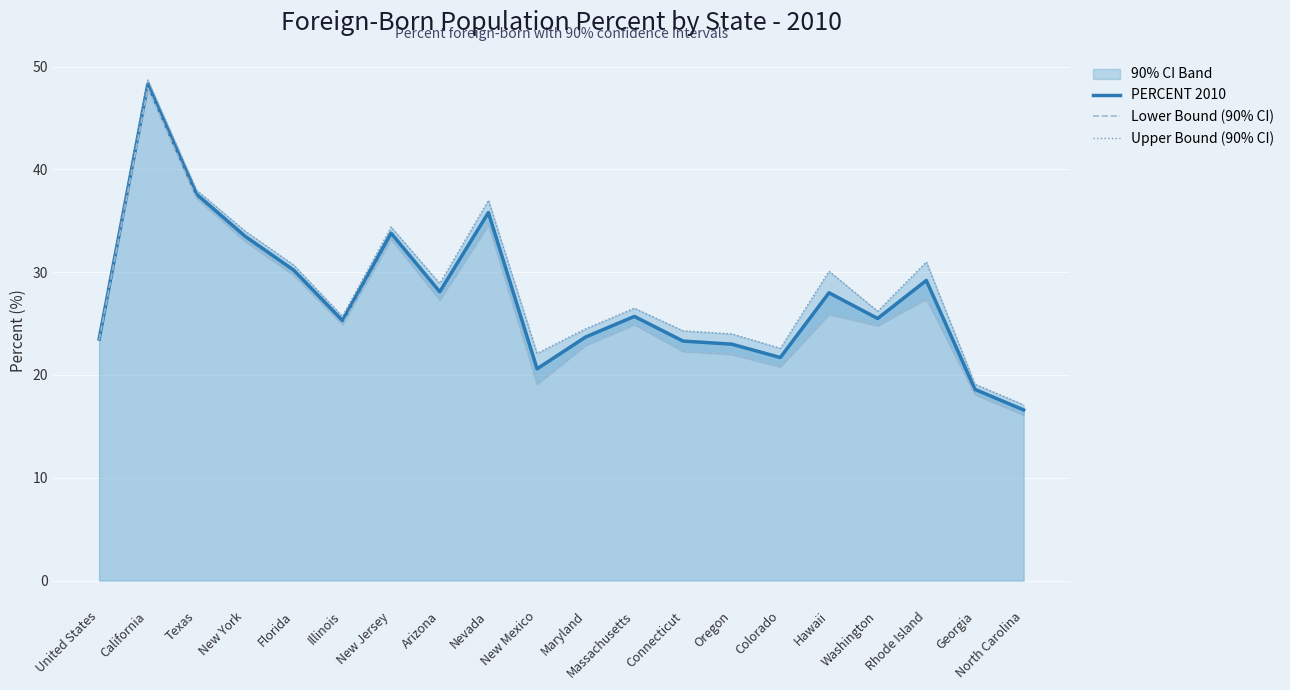

What is the total value across all series at Arizona?

84.3